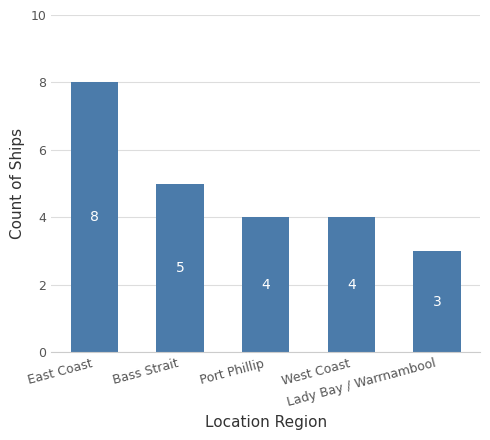

What is the value of the 4th bar from the left?

4